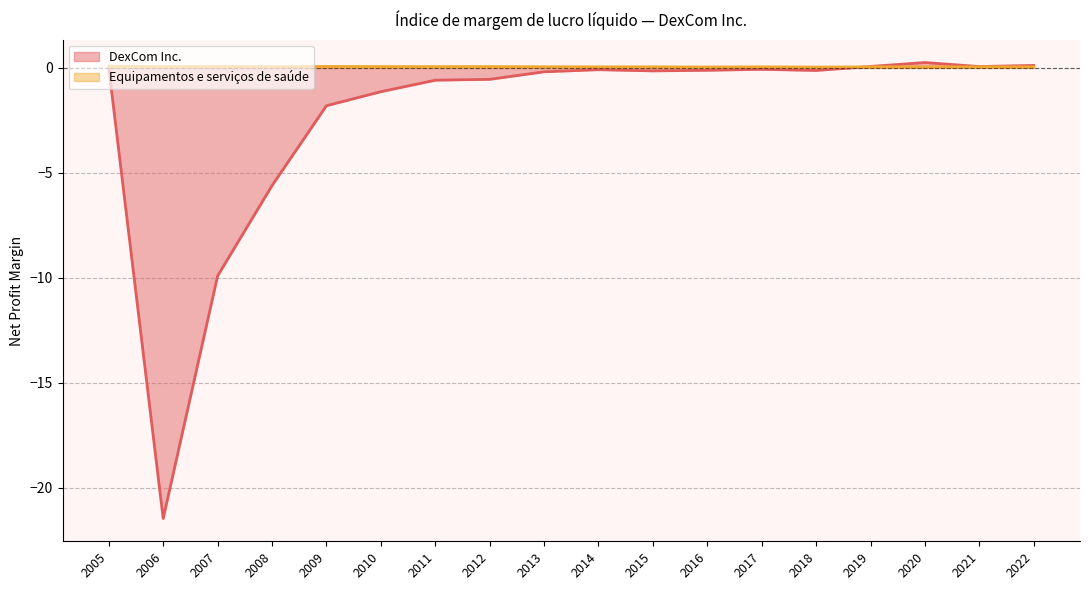

What are all the series names shown in the legend?

DexCom Inc., Equipamentos e serviços de saúde